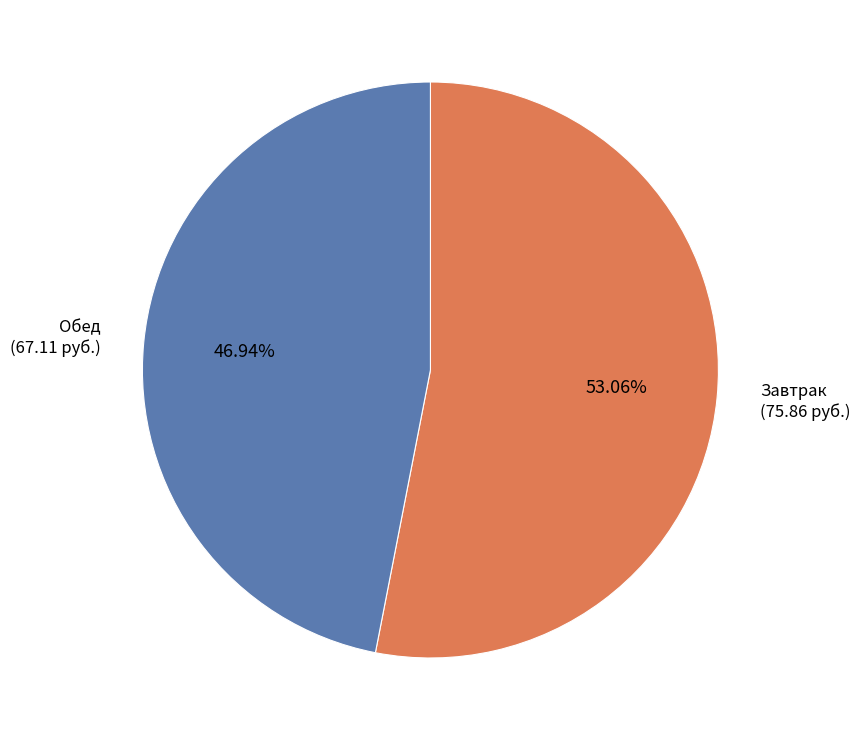

To the nearest percent, what is the difference between the largest and smallest slice percentages?

6%